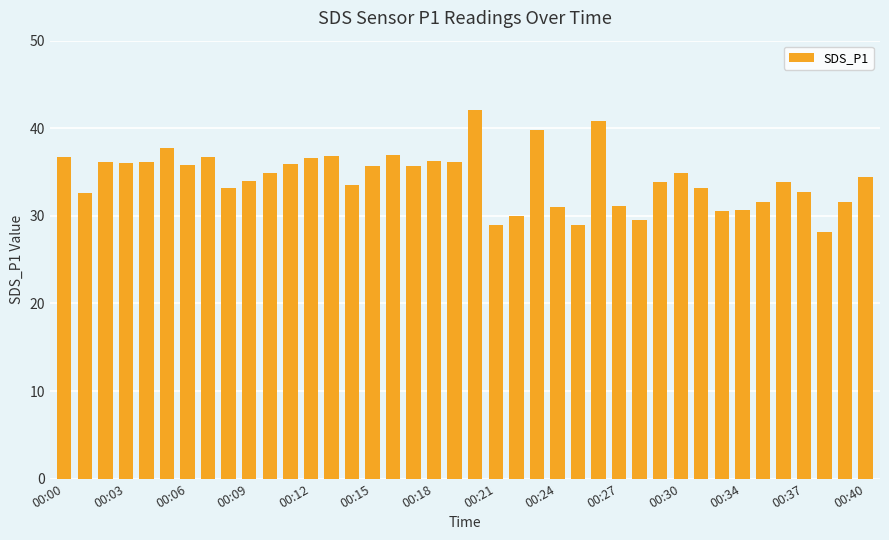

How many bars are there in total?

40